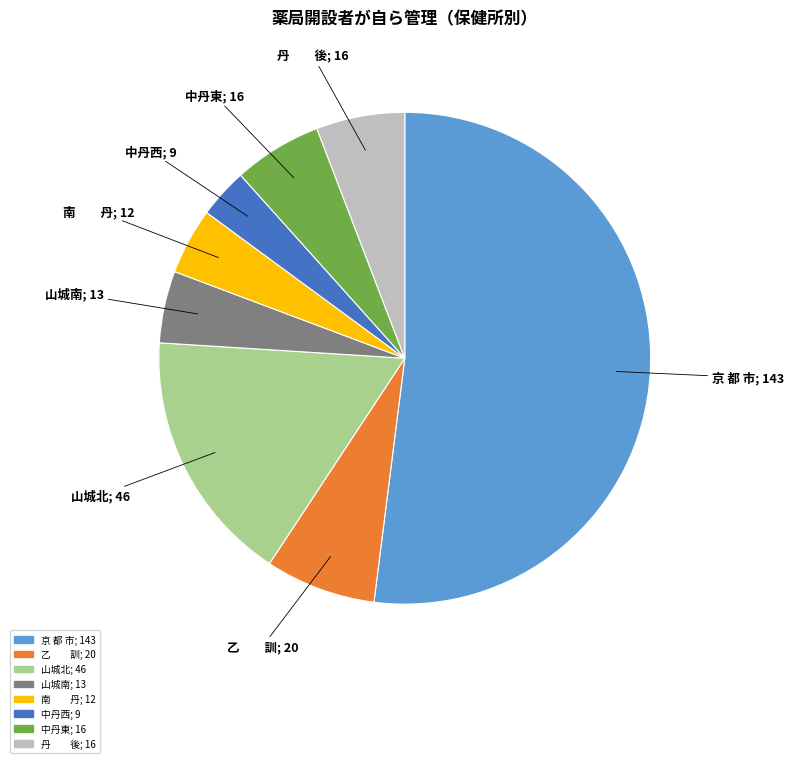

How many slices are in this pie chart?

8